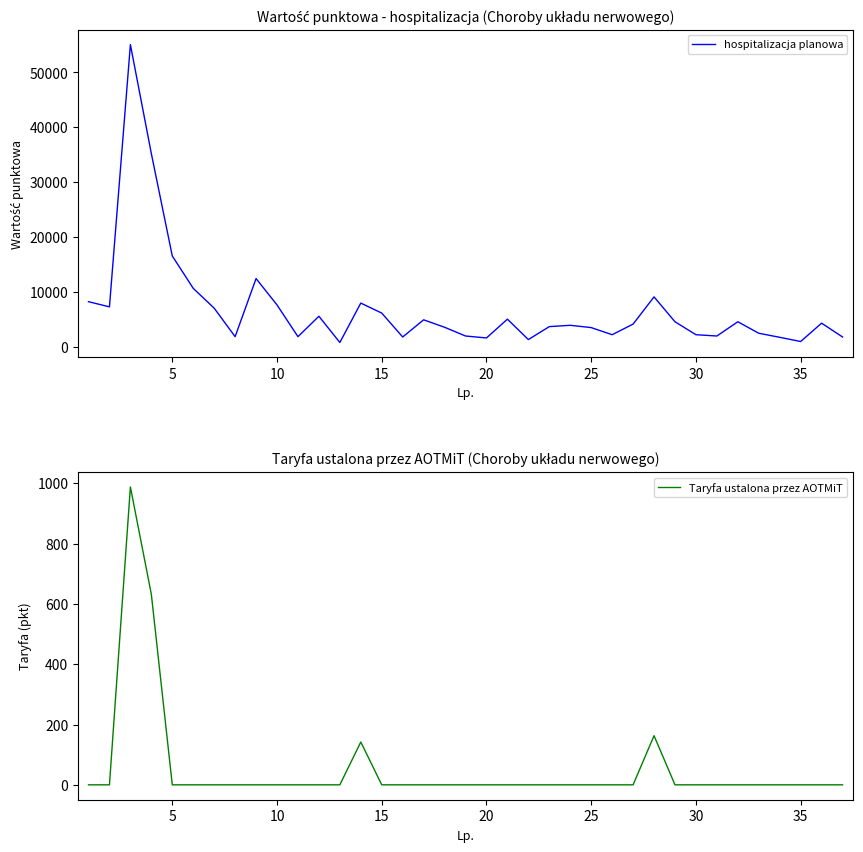

List the series in order of their peak value, highest first.

hospitalizacja planowa, Taryfa ustalona przez AOTMiT